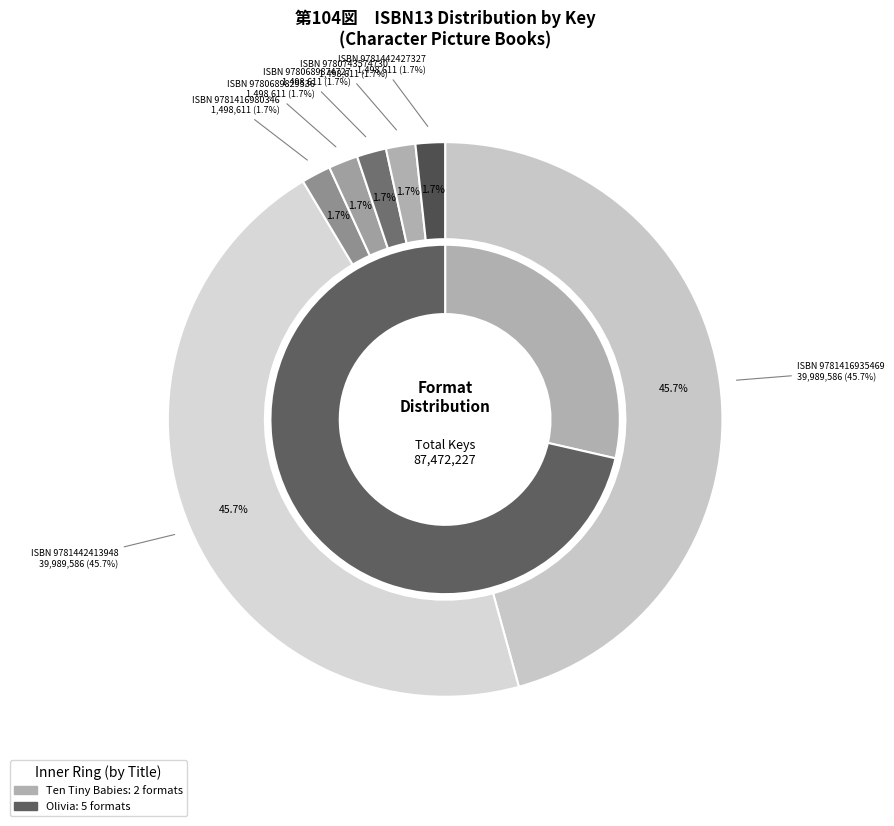

What percentage is NOT represented by 9781442427327?

98.3%